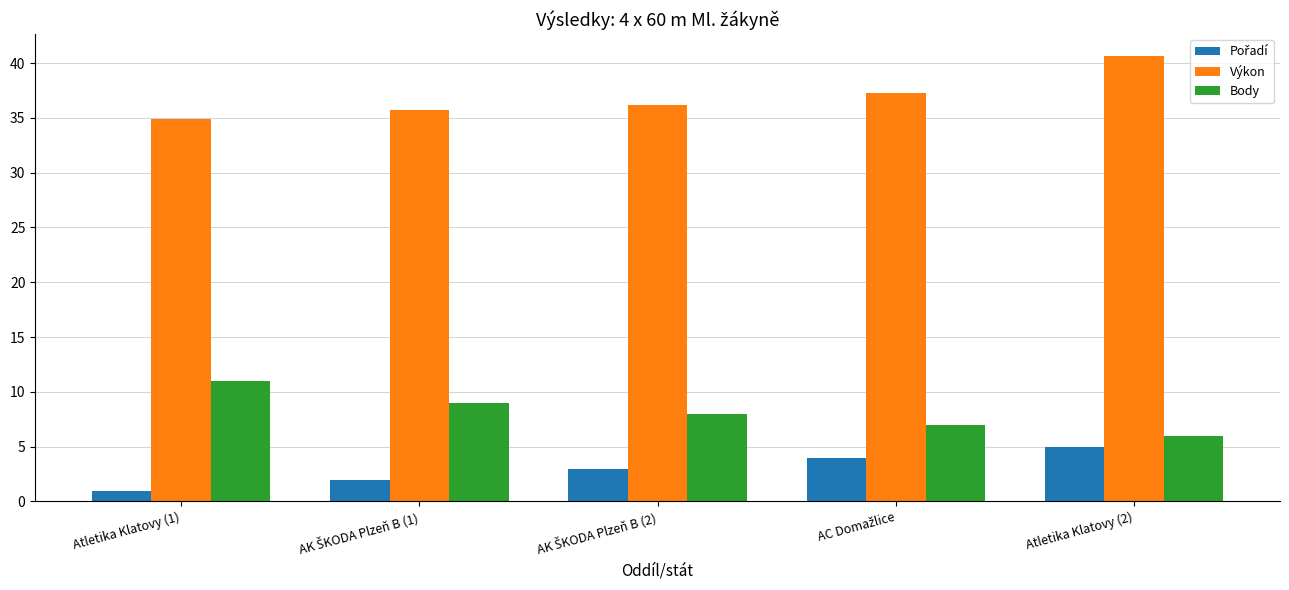

Is it true that Výkon equals 56.0 at Atletika Klatovy (1)?

False